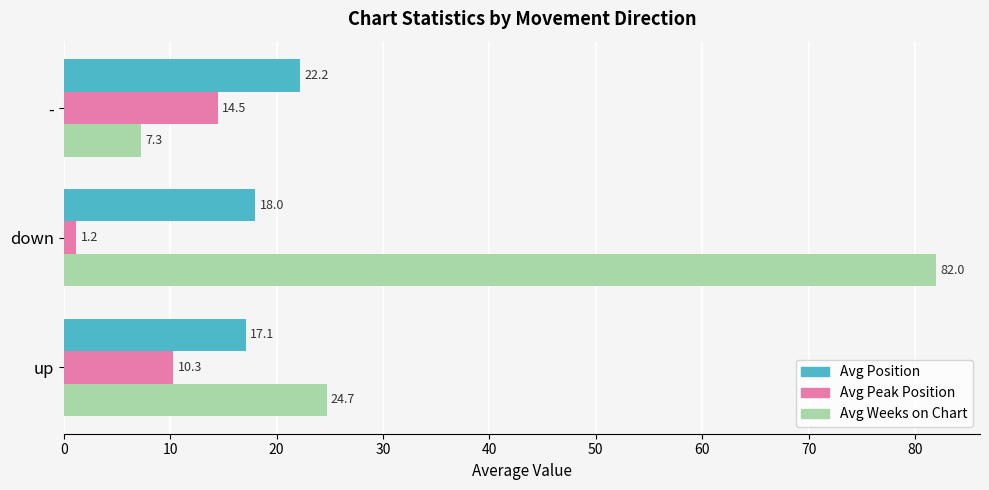

Rank the categories by Avg Position value from lowest to highest.

up, down, -